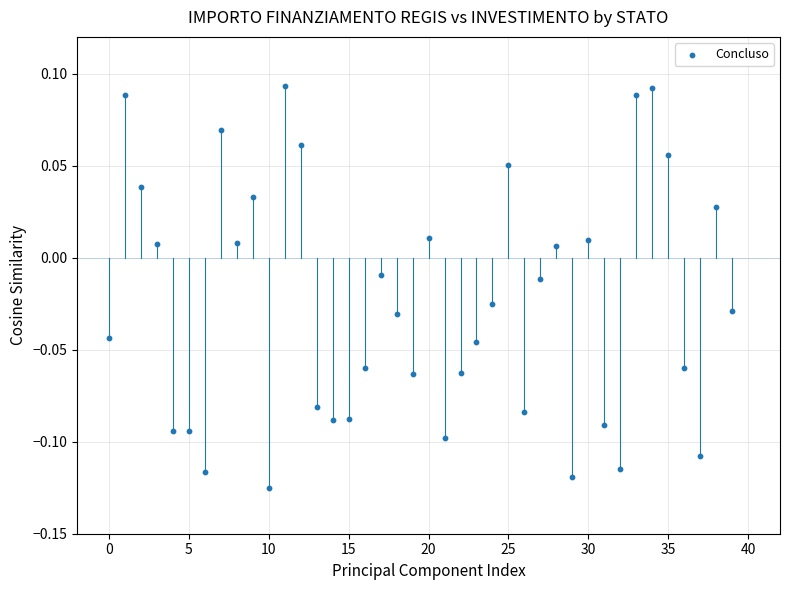

Count the number of points in this scatter plot.

40